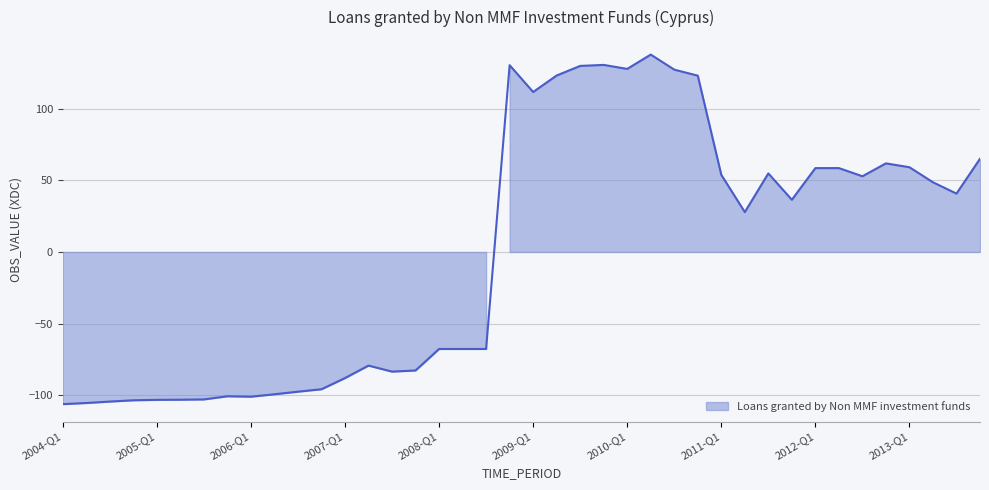

True or false: the data has more than 2 interior local peaks.

True